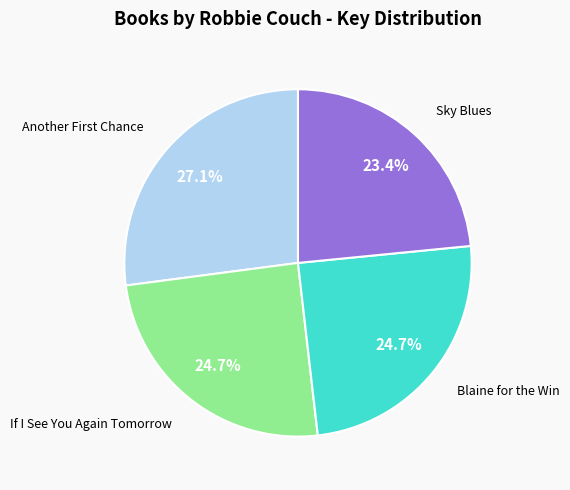

How many segments does this pie chart have?

4